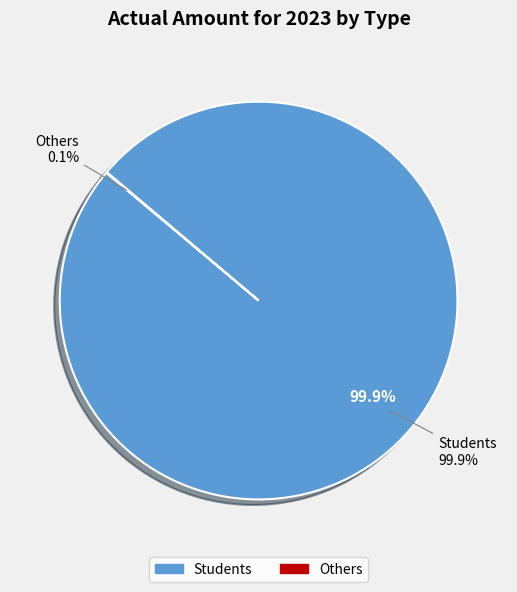

To the nearest percent, what is the average slice percentage?

50%